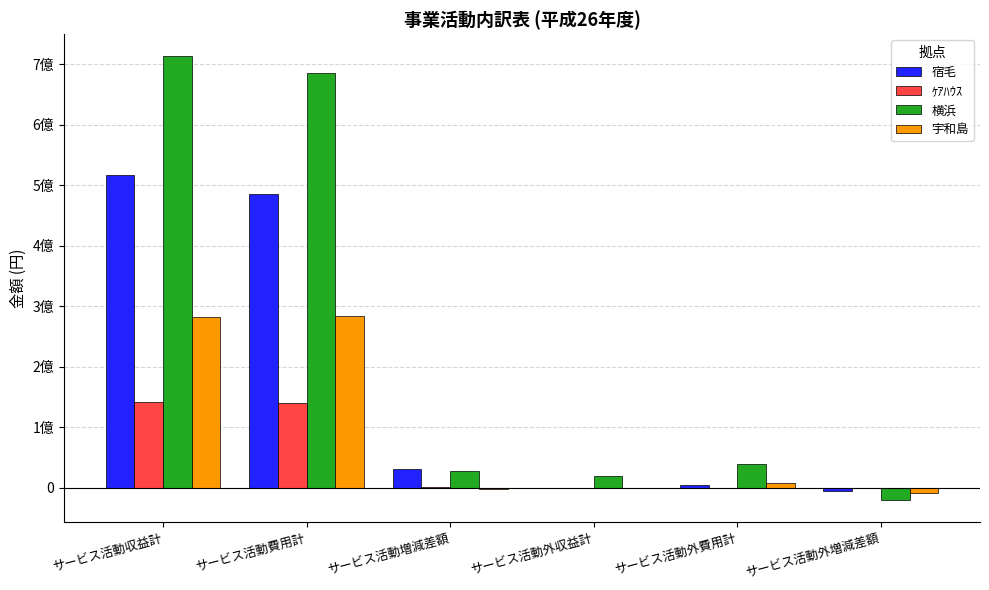

What is the highest value of the 宿毛 series?

516559666